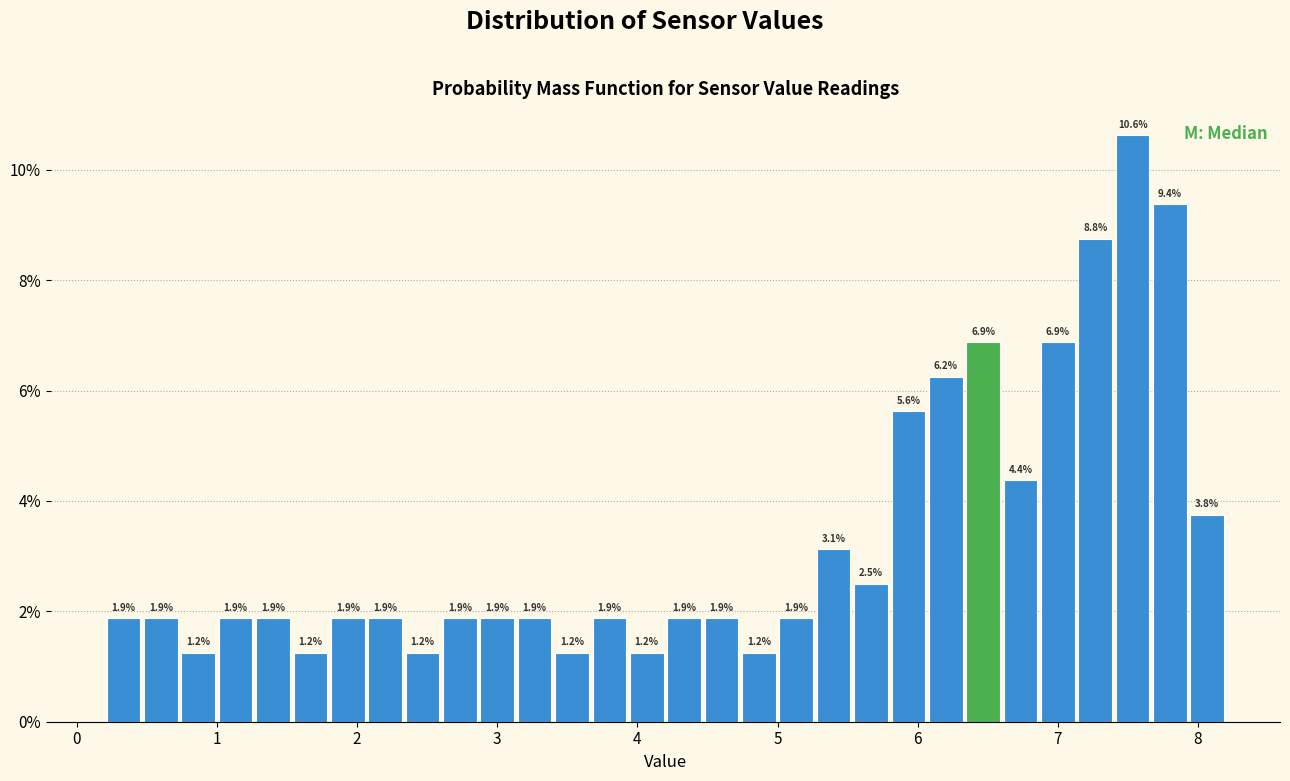

Around what value on the x-axis is the tallest bar? Give the approximate position of its centre, as read against the axis.

7.5